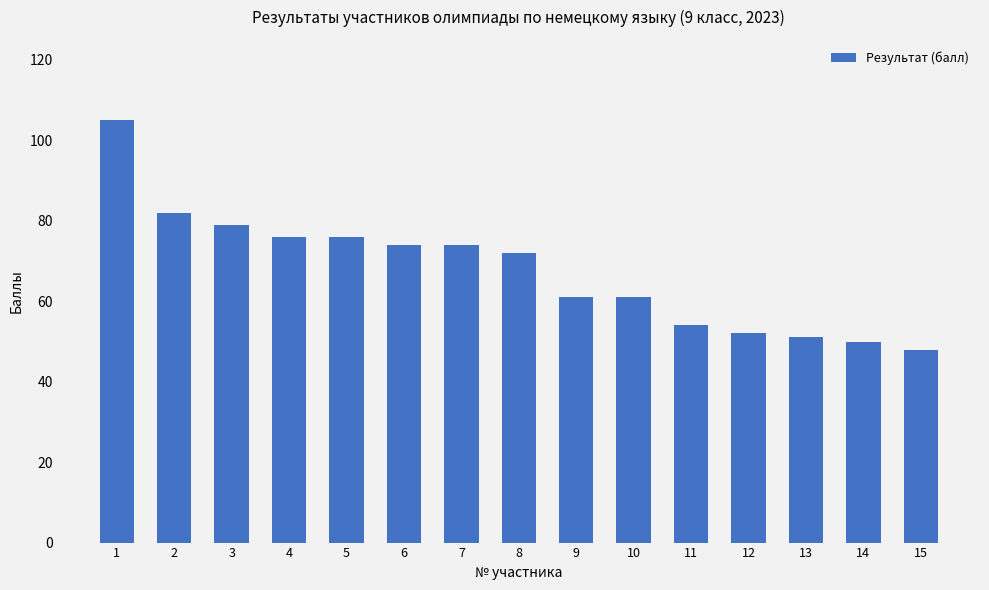

Reading right to left, extract all data points from this chart.

15=48	14=50	13=51	12=52	11=54	10=61	9=61	8=72	7=74	6=74	5=76	4=76	3=79	2=82	1=105